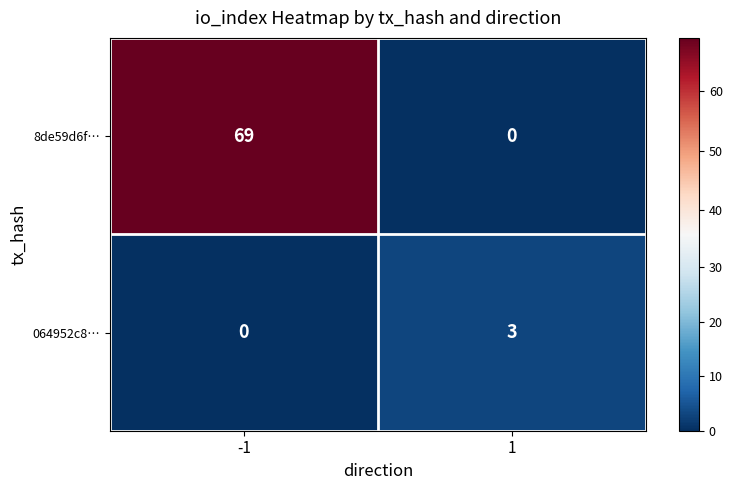

Is it true that 064952c8… equals 0 at -1?

True